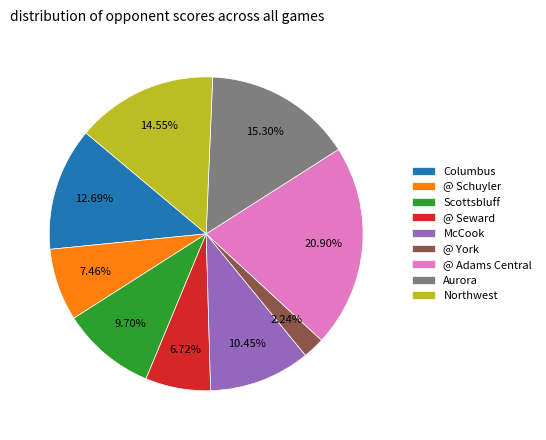

To the nearest percent, what is the difference between the McCook and Scottsbluff slice percentages?

1%